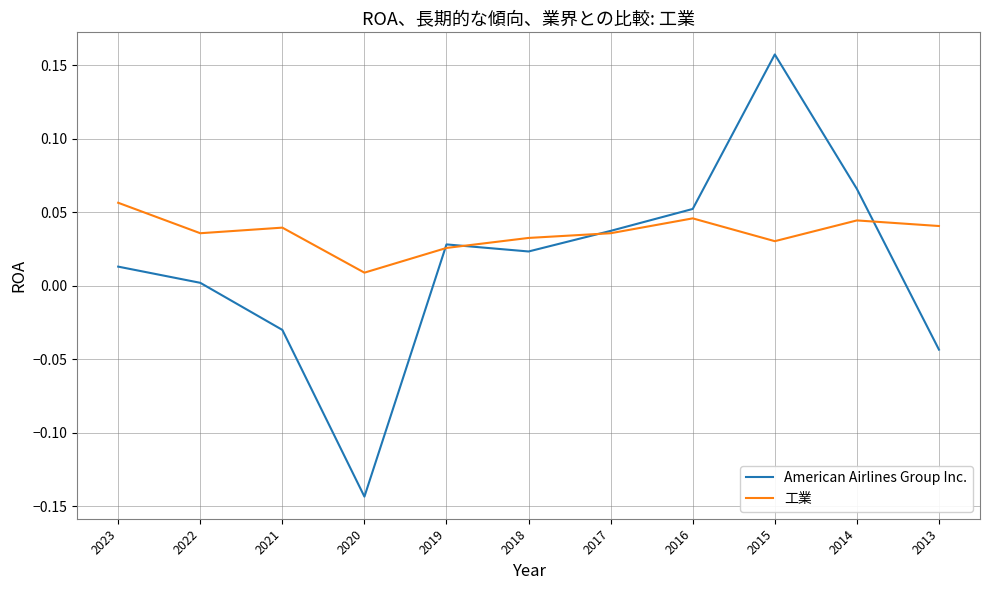

Is the value of 工業 at 2019 greater than the value of American Airlines Group Inc. at 2023?

Yes